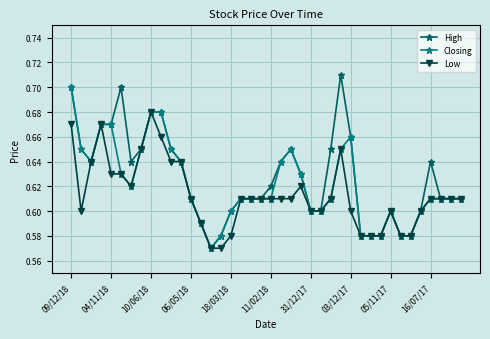

Does the chart have visible grid lines?

Yes